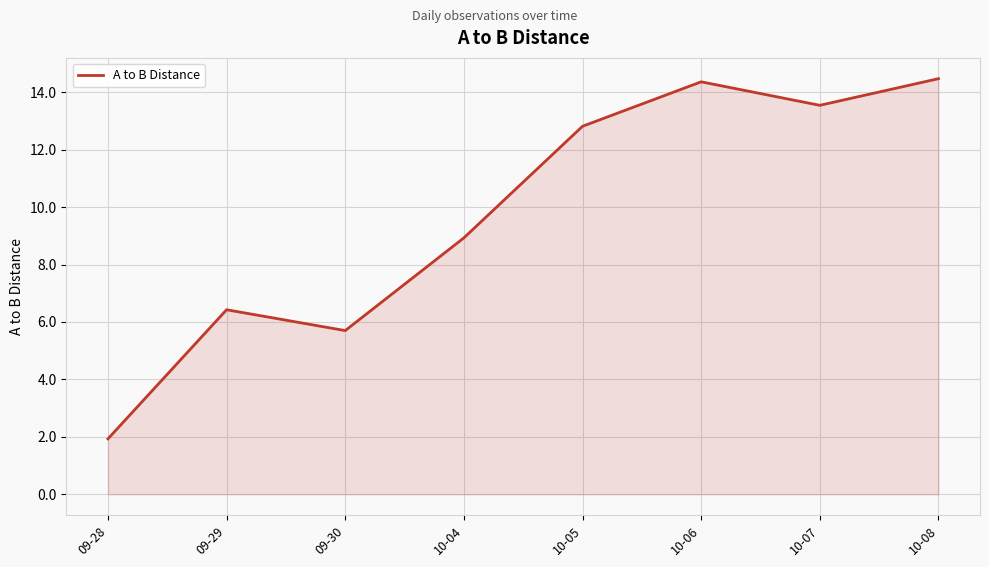

Count the number of data series in this chart.

1